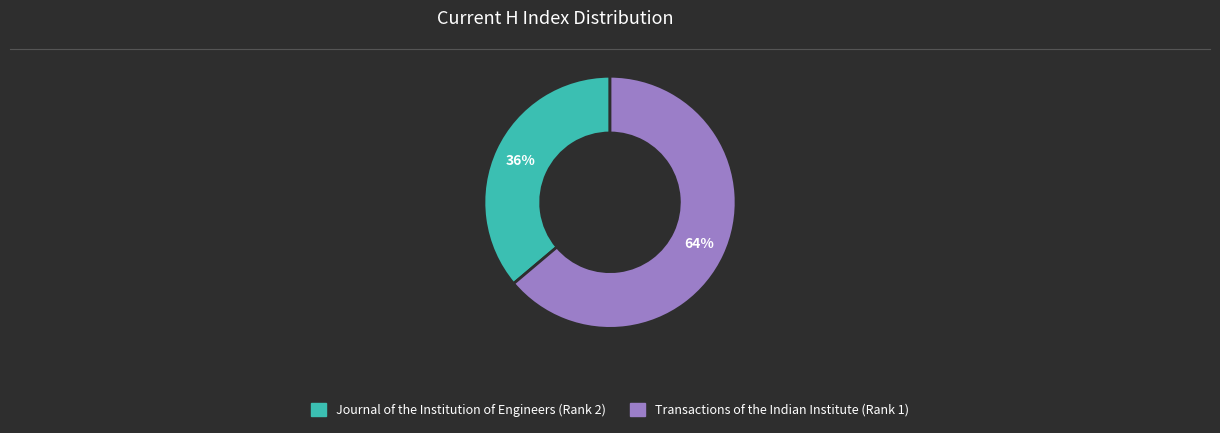

True or false: Transactions of the Indian Institute (Rank 1) accounts for 55% of the total.

False